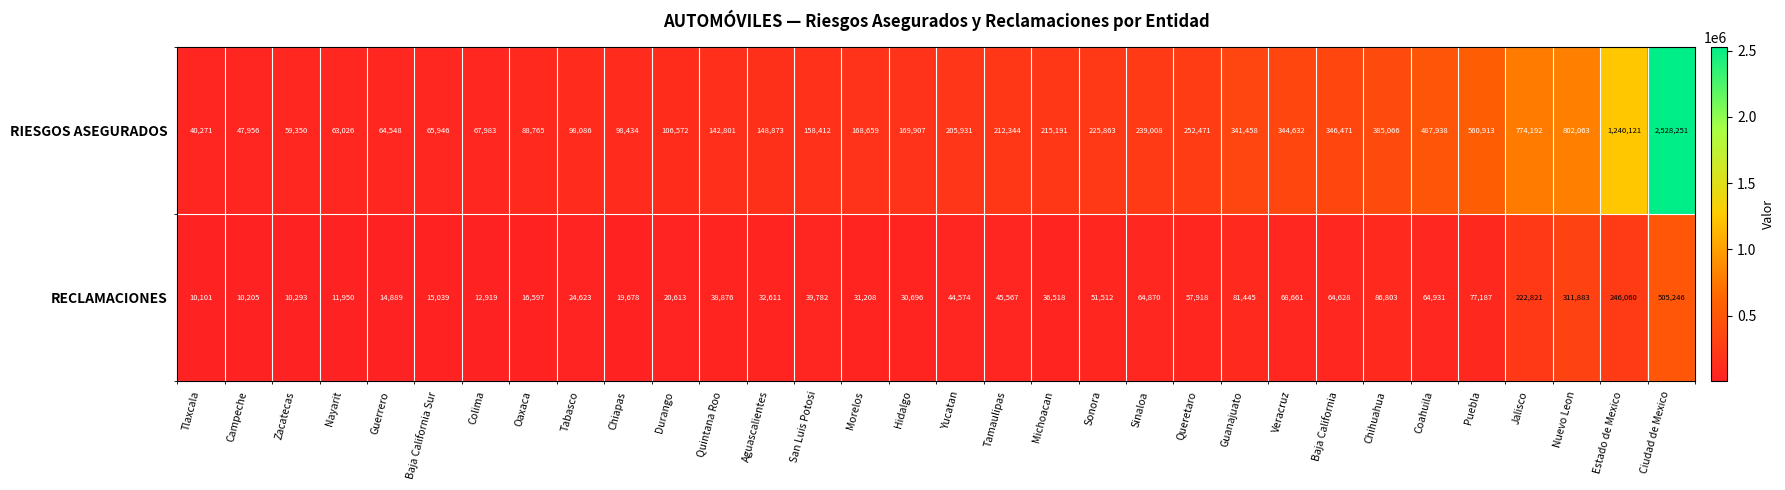

What is the sum of the RECLAMACIONES values at Oaxaca and Sonora?

68109